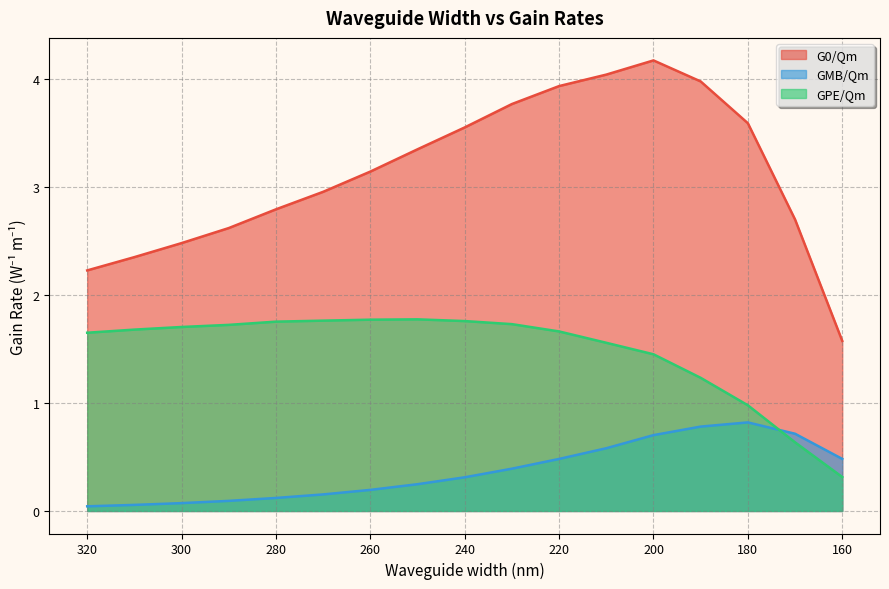

True or false: GMB/Qm has a value of 0.1 at 240.

False